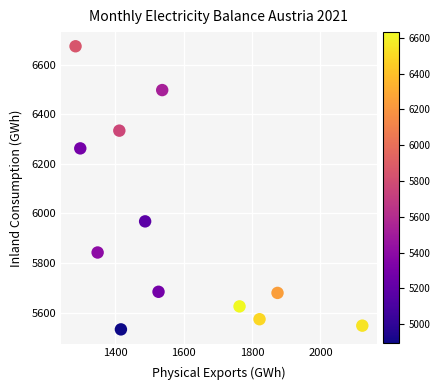

What is the range of Y values (max minus min)?

1143.7